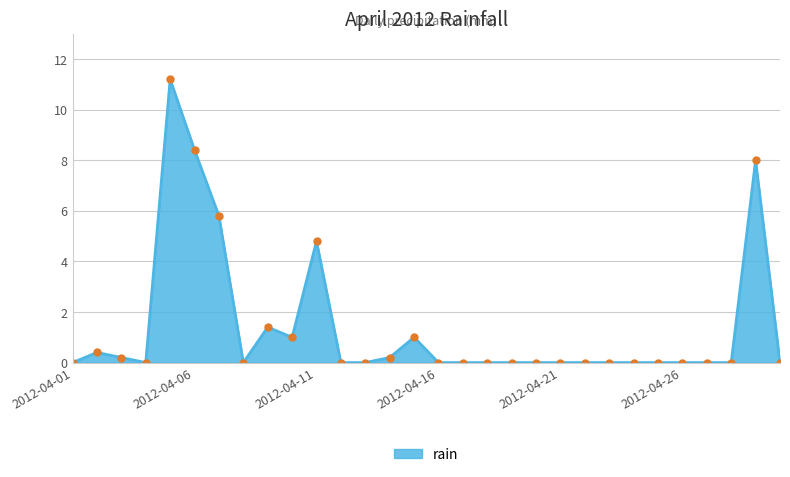

What is the greatest value displayed?

11.2